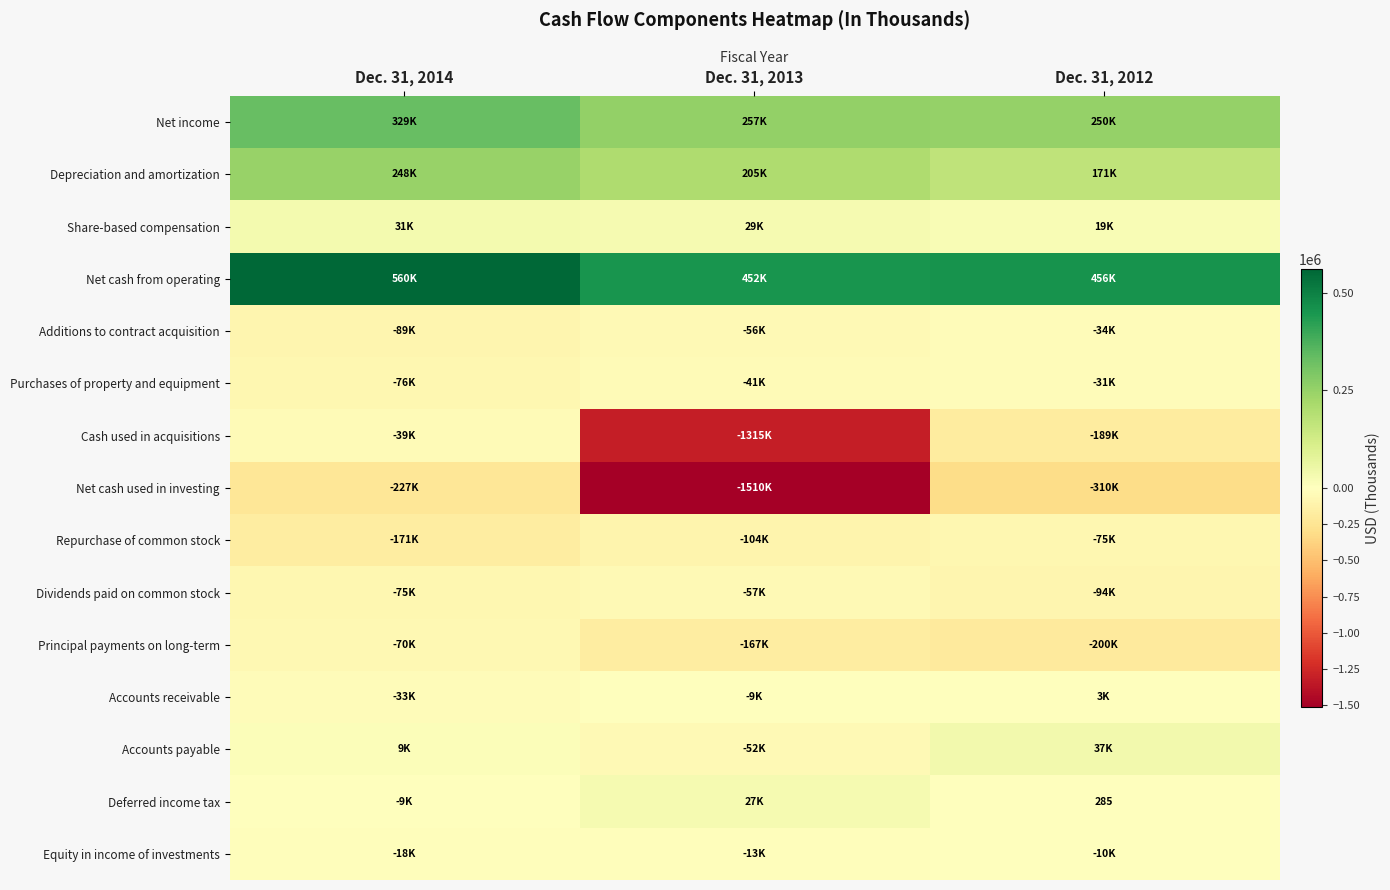

At which label does Equity in income of investments first exceed -13047?

Dec. 31, 2012